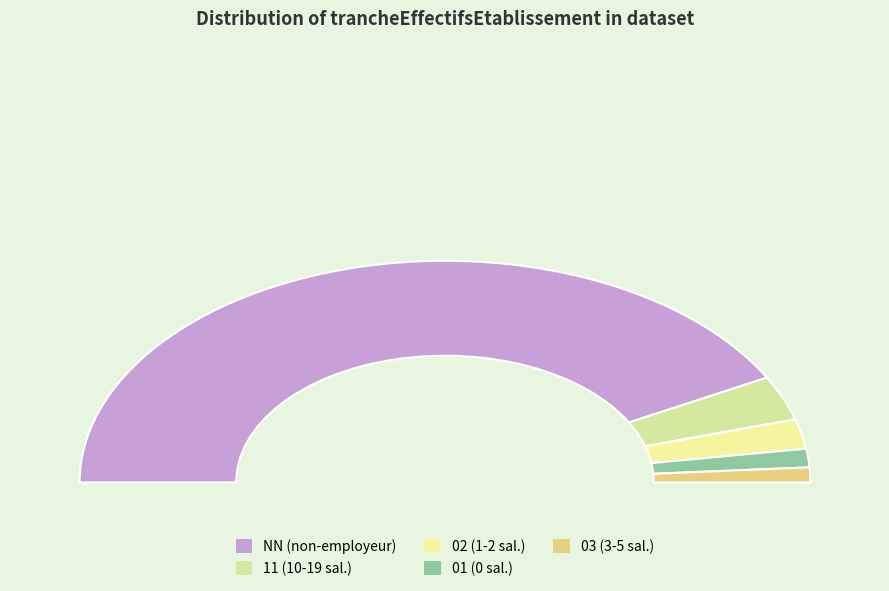

Is there a majority slice in this chart?

Yes